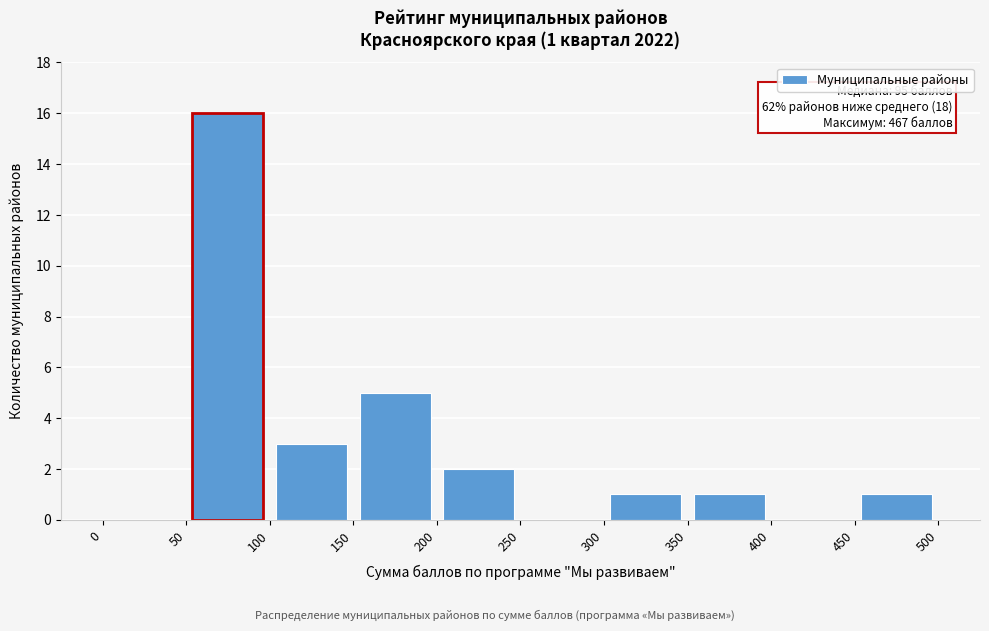

Which range on the x-axis has the tallest bar?

50 to 100